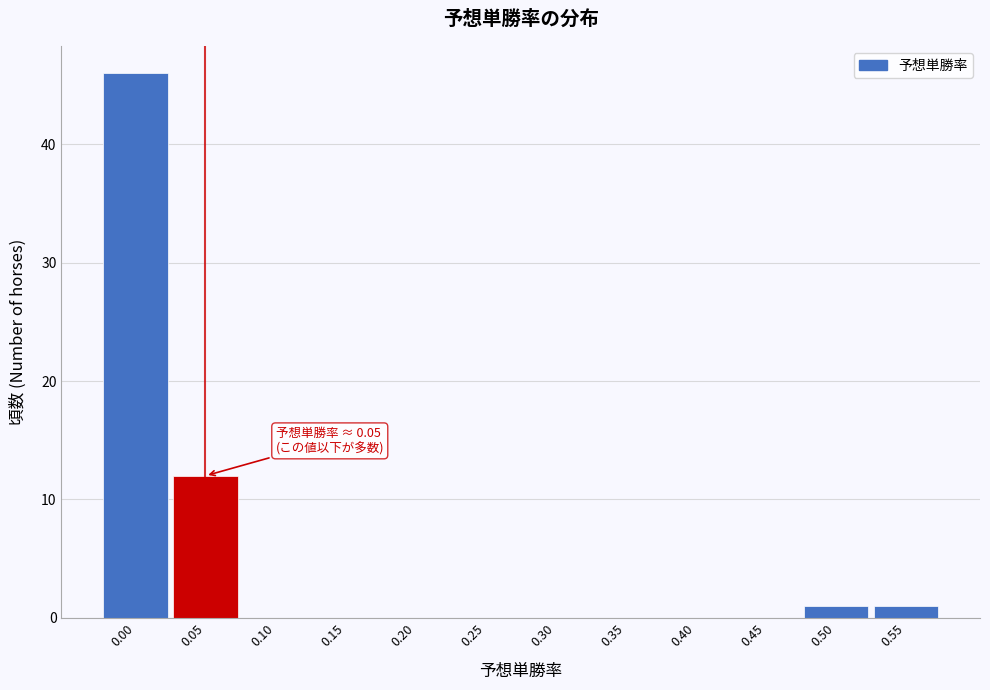

Reading left to right, transcribe all the data shown in this chart.

0.00=46	0.05=12	0.10=0	0.15=0	0.20=0	0.25=0	0.30=0	0.35=0	0.40=0	0.45=0	0.50=1	0.55=1